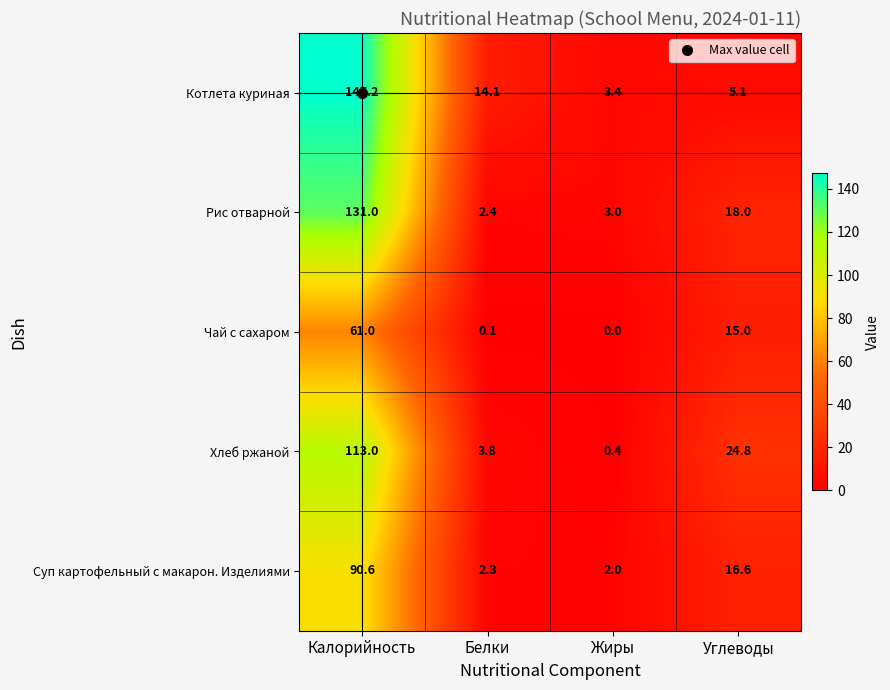

What is the difference between the maximum and minimum values in the Суп картофельный с макарон. Изделиями series?

88.6